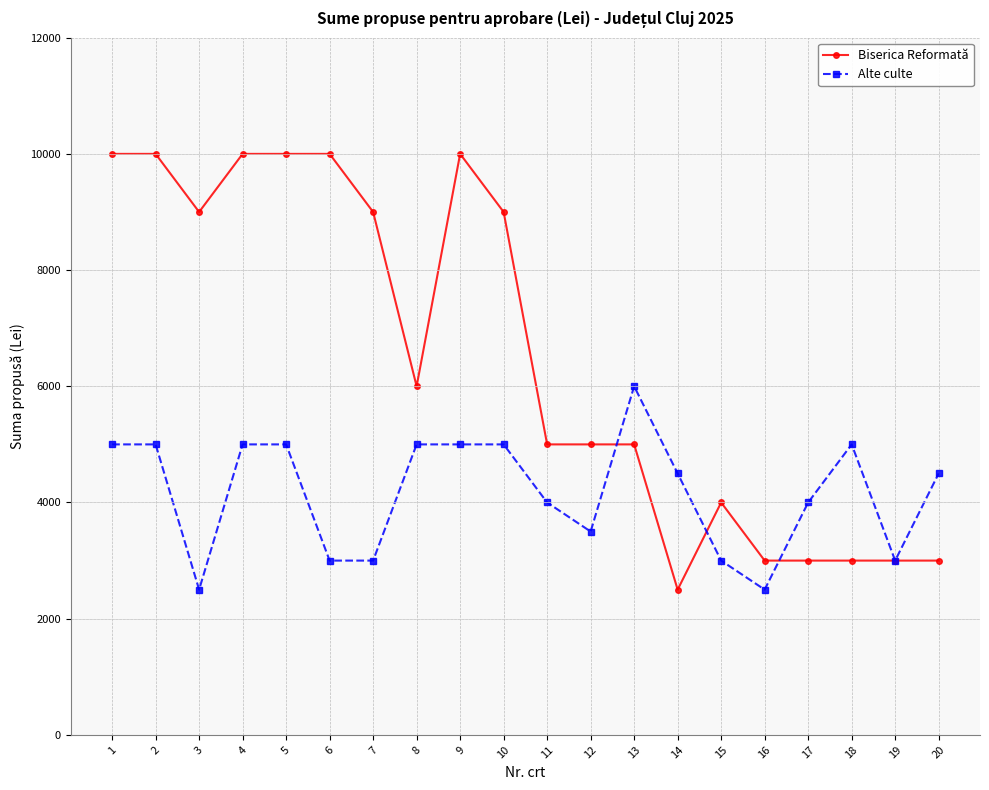

At how many categories does at least one series exceed 6167?

9